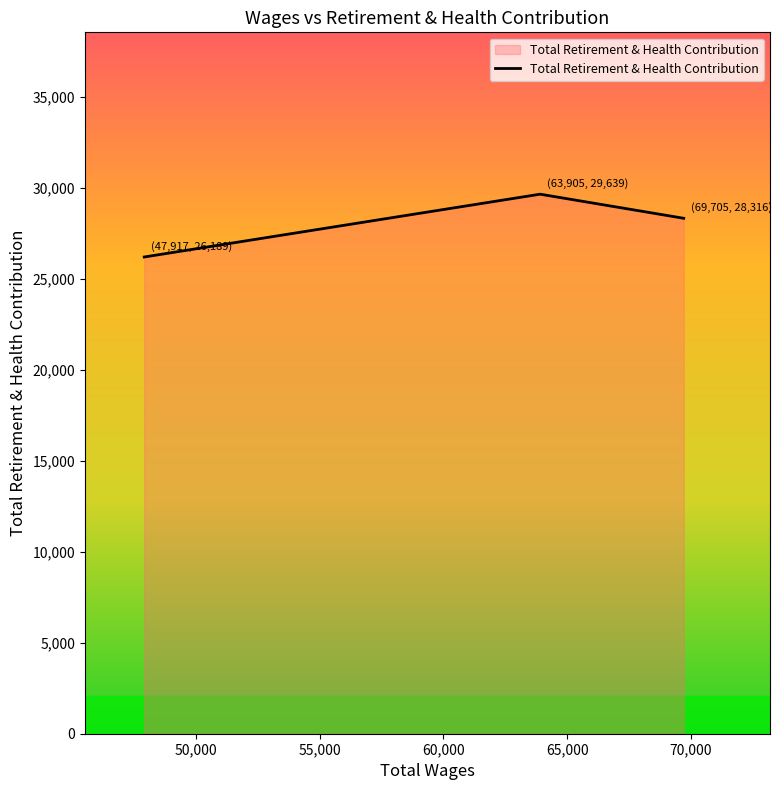

What is the difference between the maximum and minimum values?

3450